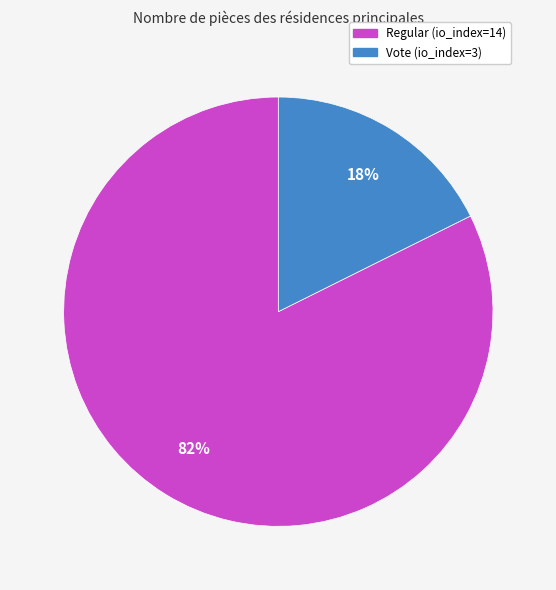

Which category has the smallest portion of the pie?

Vote (io_index=3)